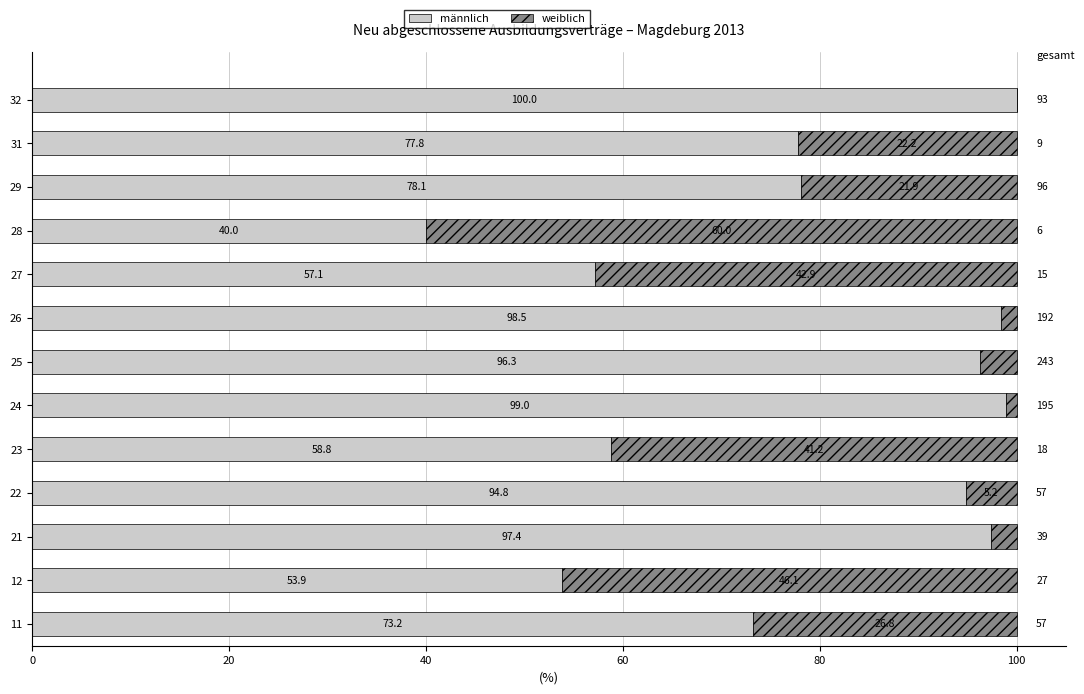

What is the total value across all series at 23?

100.0